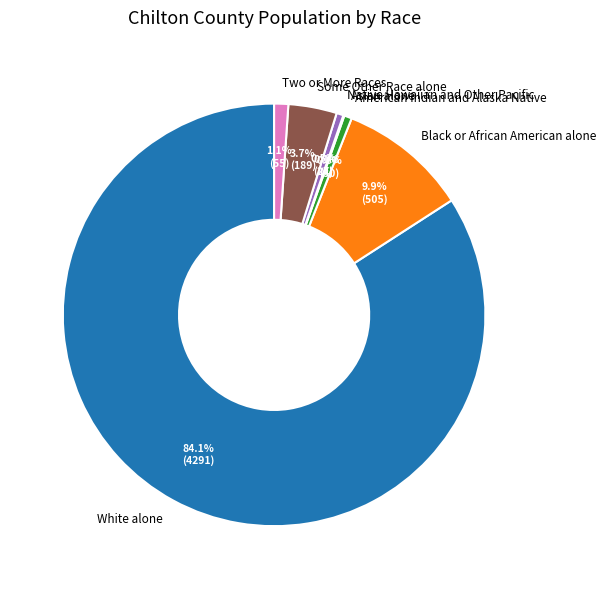

Which slice is the largest?

White alone